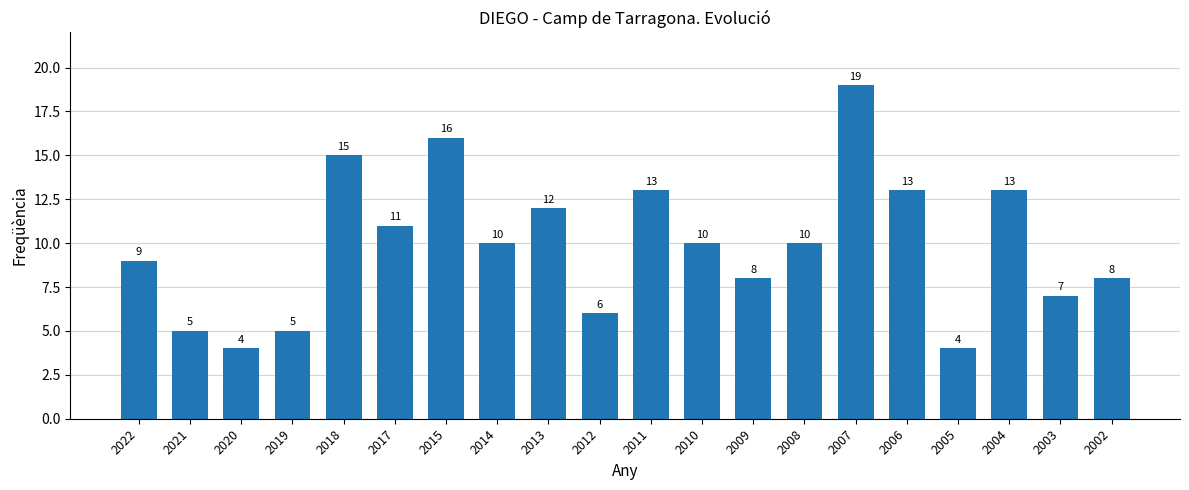

What is the maximum value shown in the chart?

19